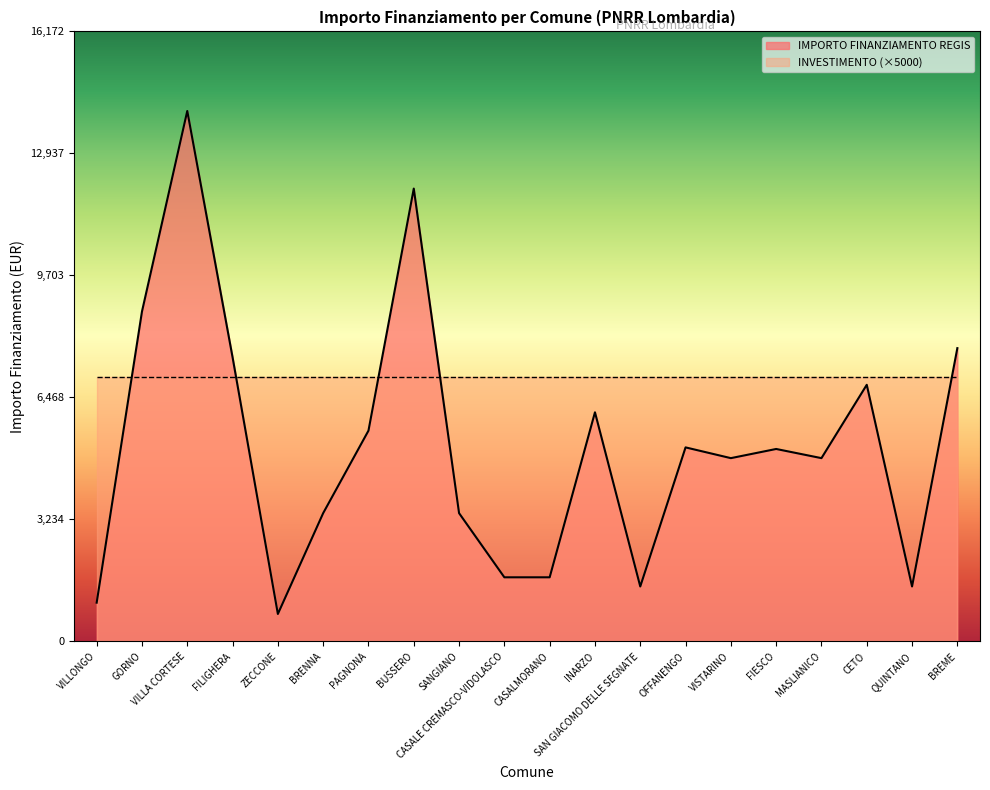

Reading right to left, list all the values displayed in this chart.

7776	1458	6804	4860	5103	4860	5145	1458	6075	1701	1701	3402	12005	5589	3402	729	7533	14063	8748	1029